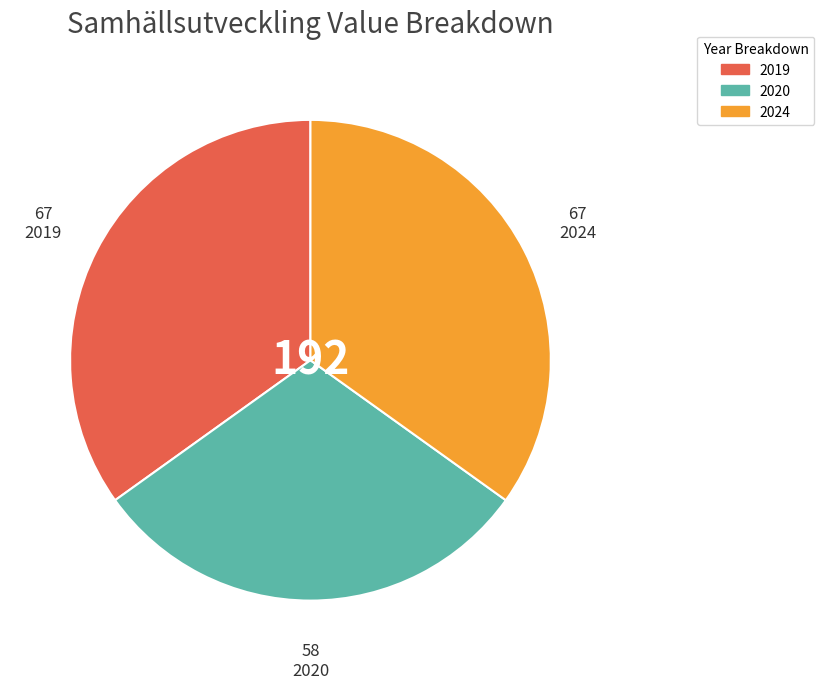

True or false: 2020 accounts for 45% of the total.

False